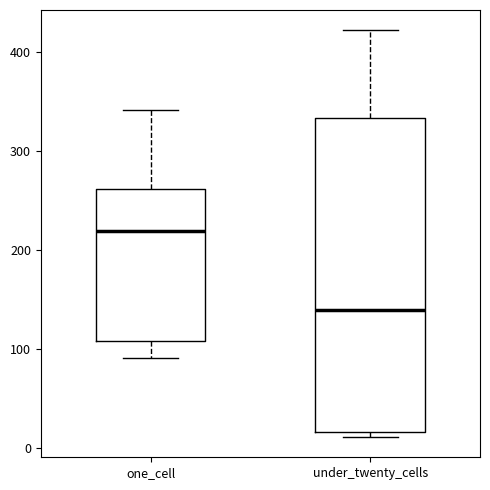

Where is the upper edge of the box for one_cell on the y-axis? The values are not printed on the chart, so give them approximately, as read against the axis.

260